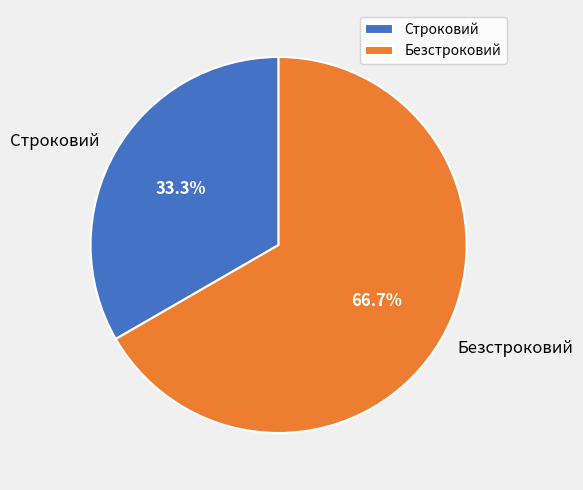

How many slices are in this pie chart?

2